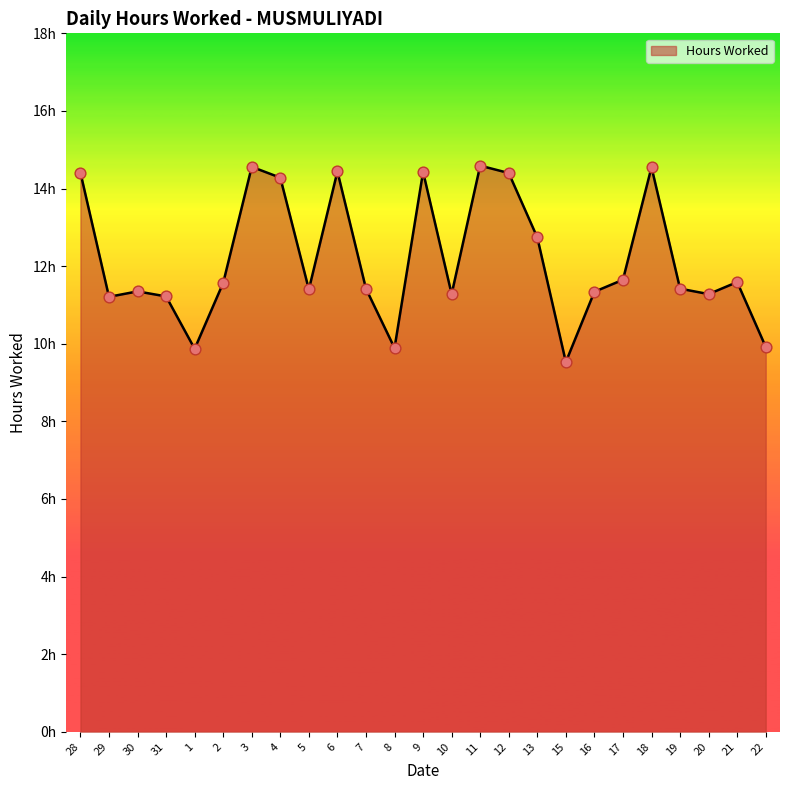

Between 29 and 19, which is larger?

19